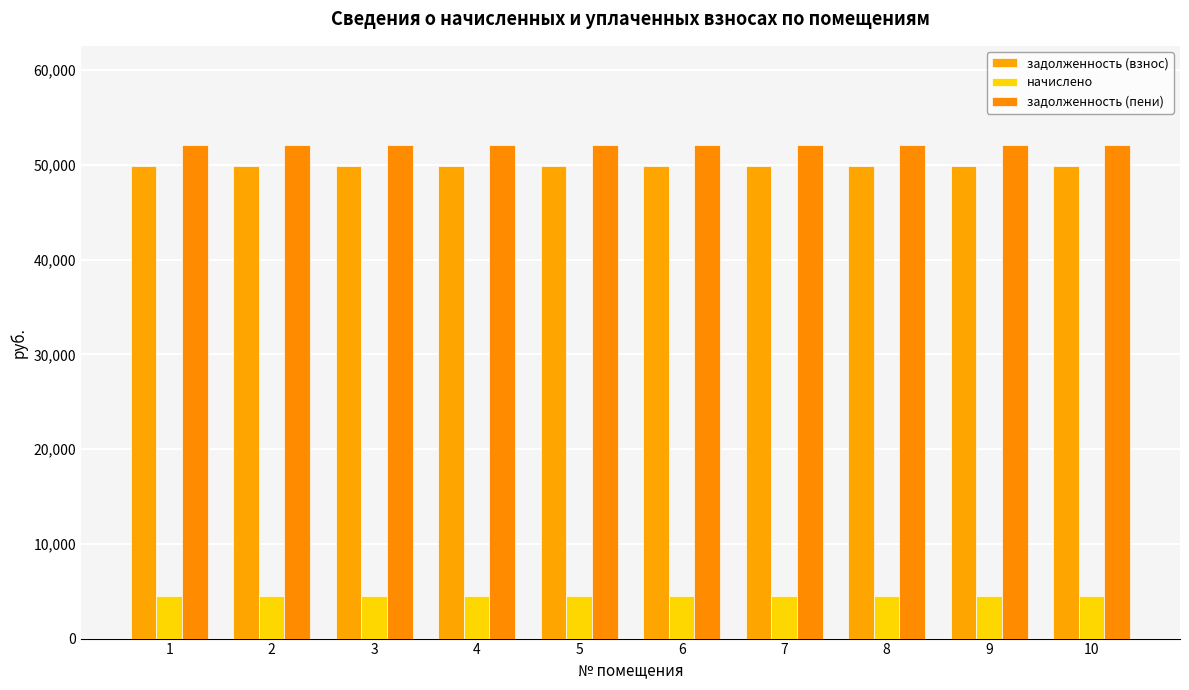

What is the minimum value for задолженность (взнос)?

49902.2